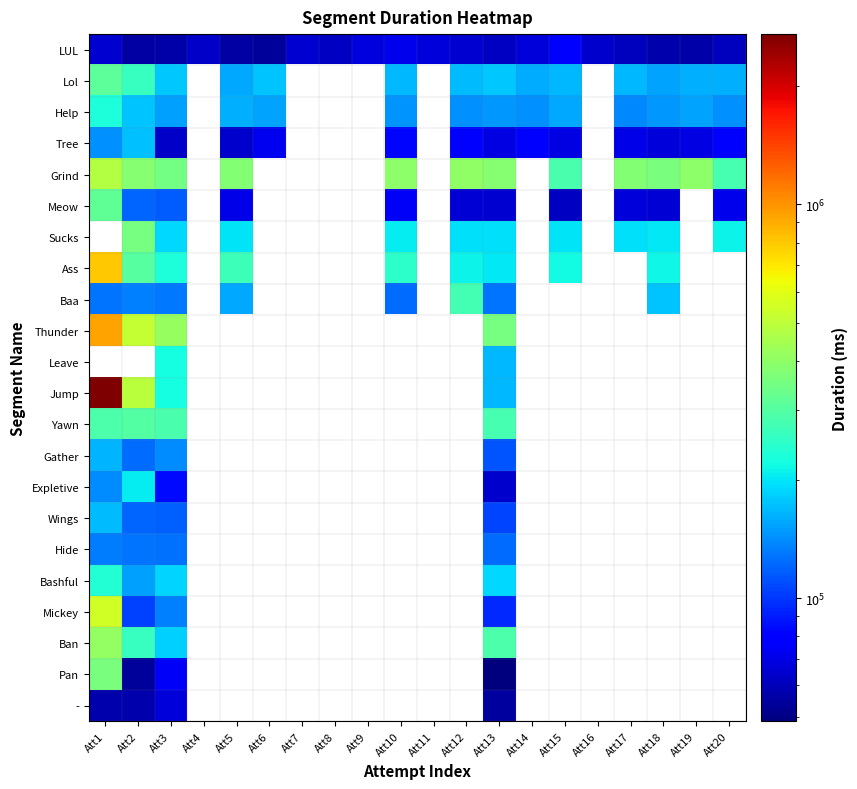

Is the value of Thunder at Att12 greater than the value of Mickey at Att16?

No